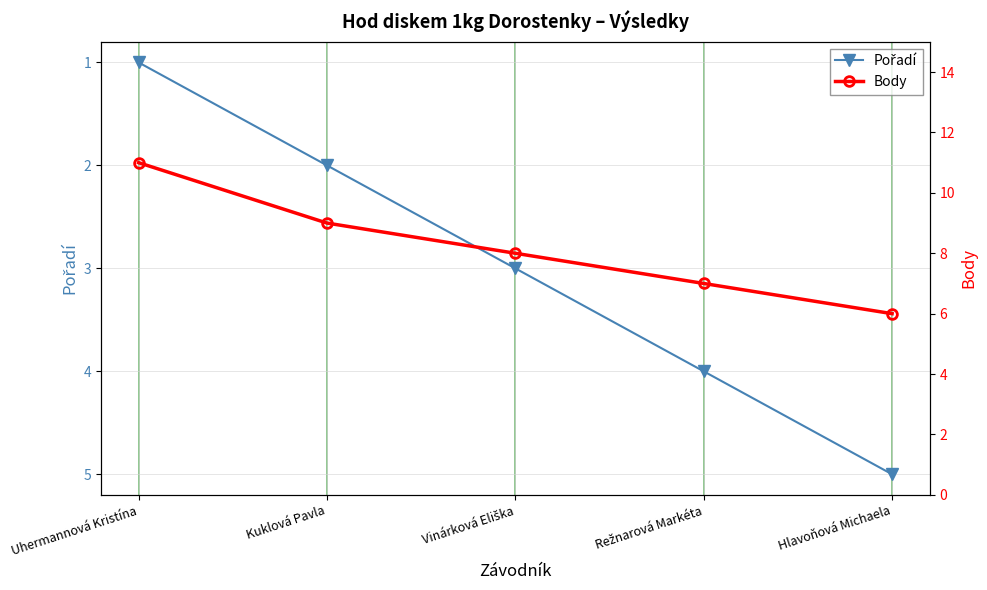

What is the approximate value of Pořadí at Hlavoňová Michaela?

5